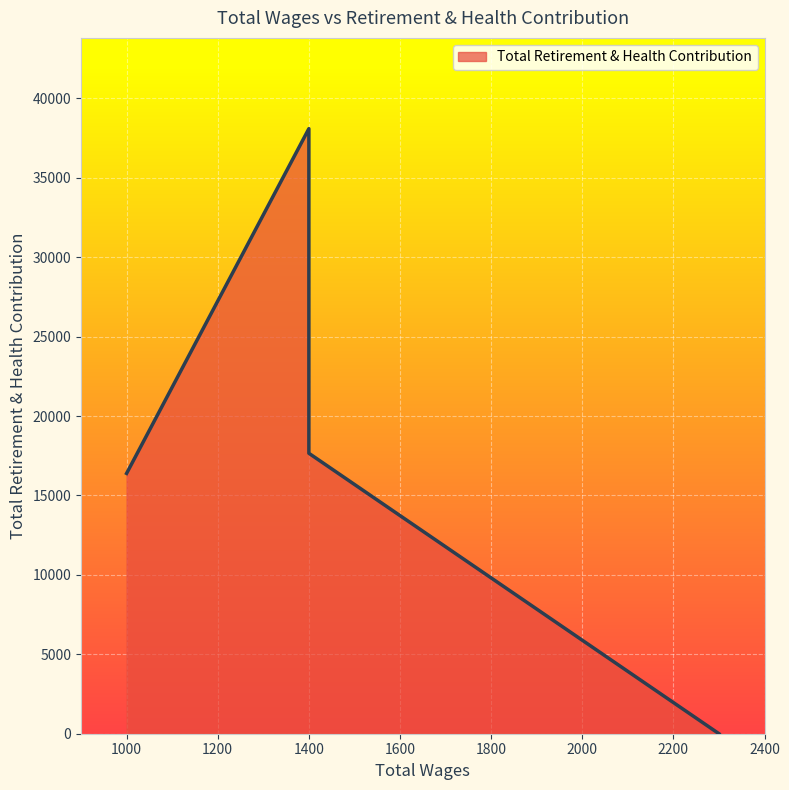

List the labels in order of value, smallest first.

2300.0, 1000.0, 1400.0, 1400.0, 1400.0